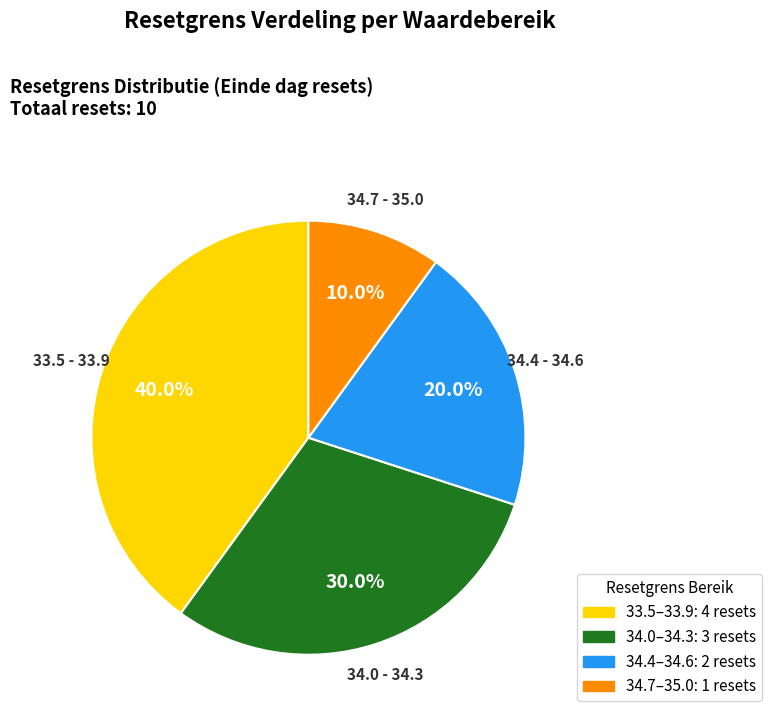

Does any single category account for the majority?

No